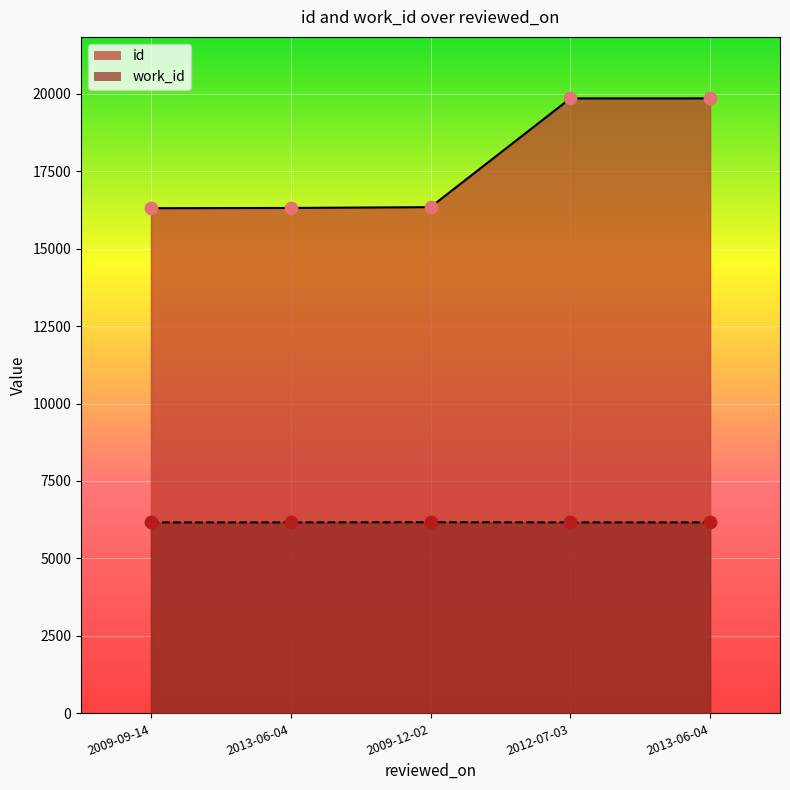

What is the total value across all series at 2009-12-02?

22505